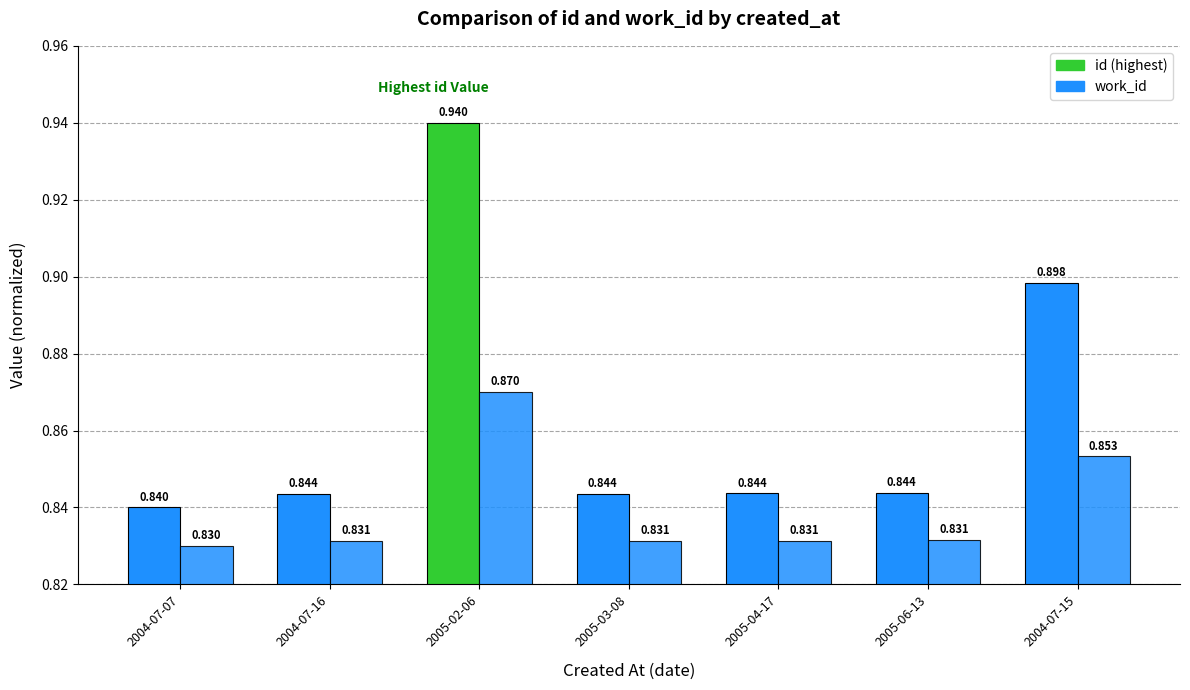

How many distinct data groups are displayed?

2